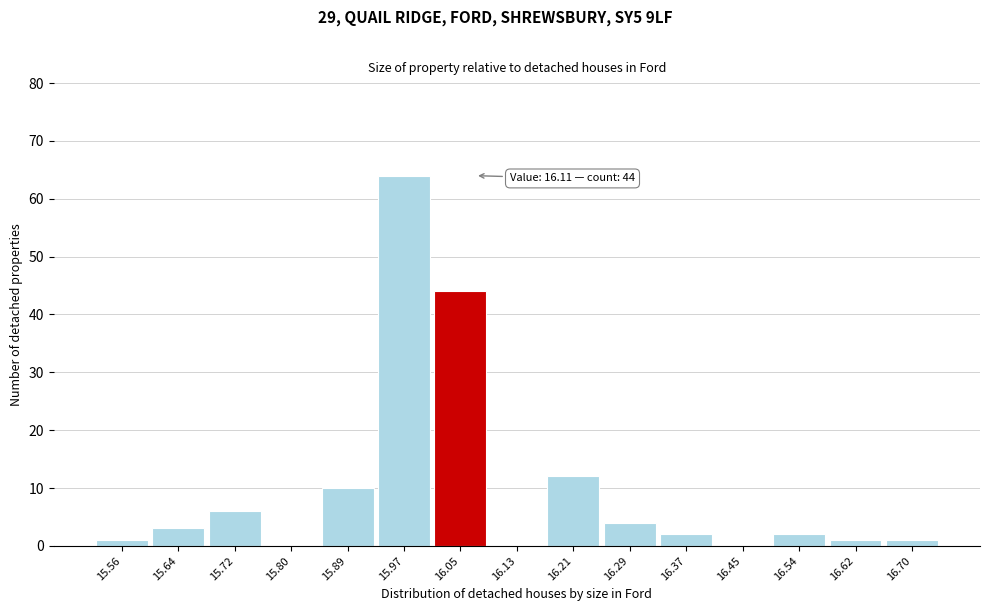

Reading left to right, what are all the values shown in this chart?

15.56=1	15.64=3	15.72=6	15.80=0	15.89=10	15.97=64	16.05=44	16.13=0	16.21=12	16.29=4	16.37=2	16.45=0	16.54=2	16.62=1	16.70=1